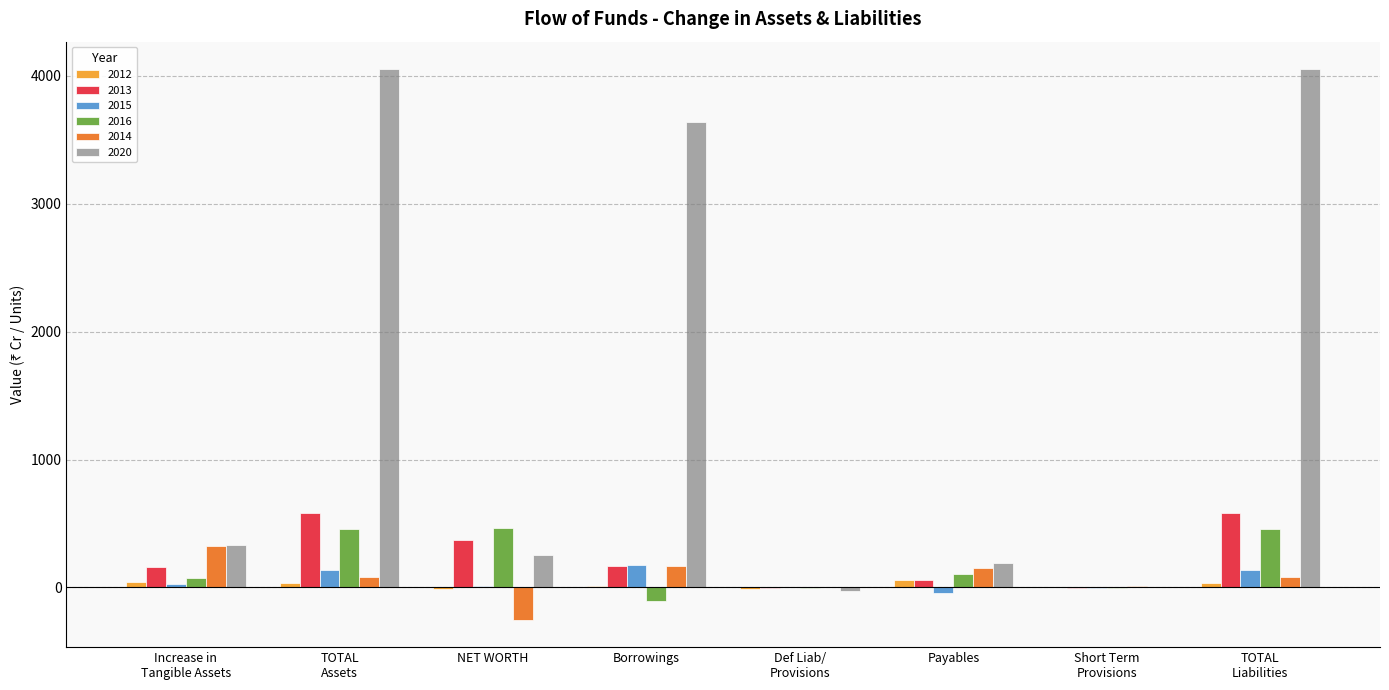

The value of 2014 at Borrowings is 166.4. True or false?

True